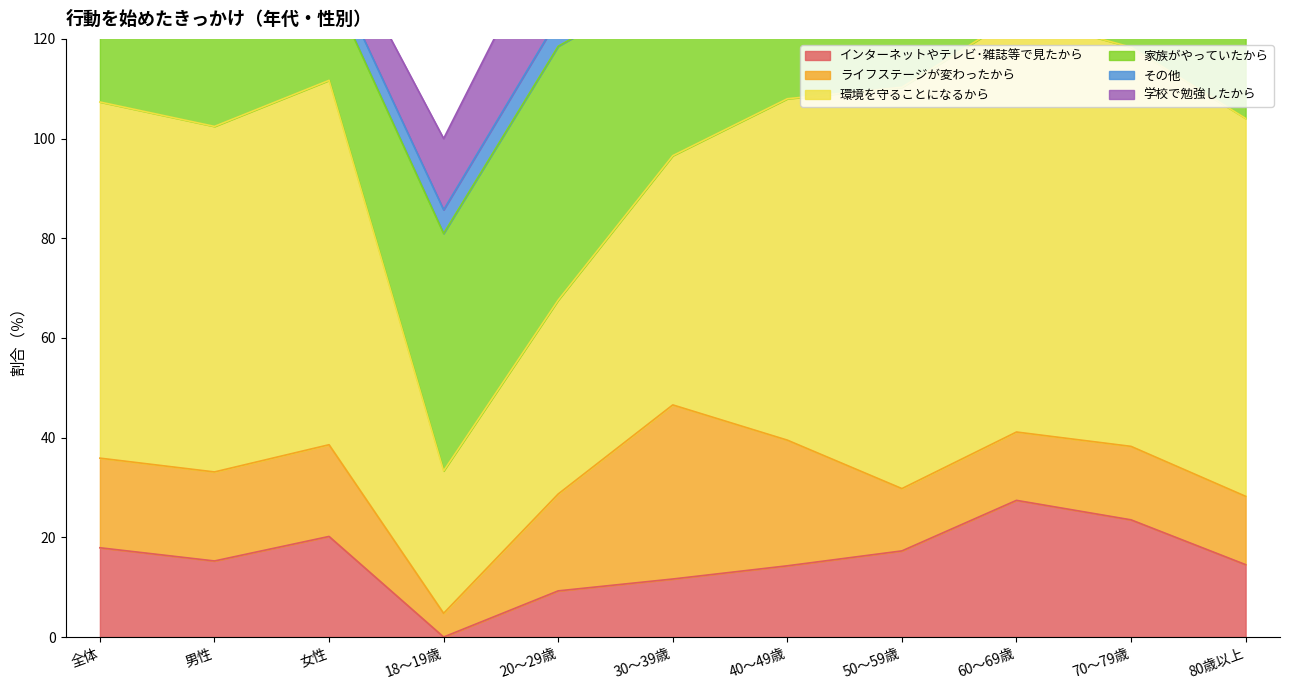

What is the total value across all series at 70～79歳?

138.7